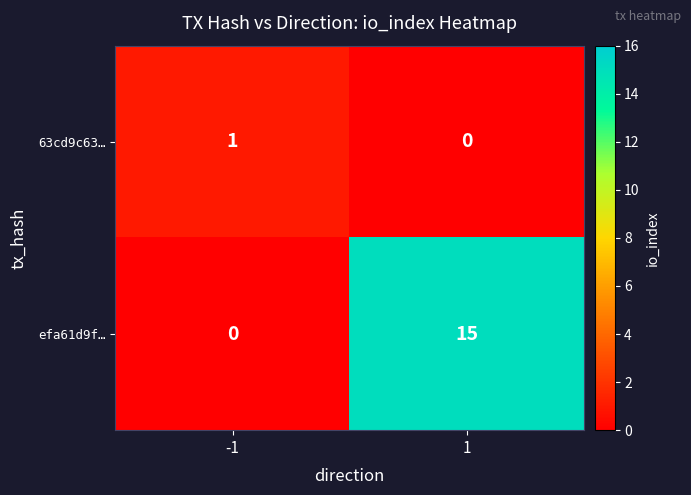

At how many categories does at least one series exceed 14?

1